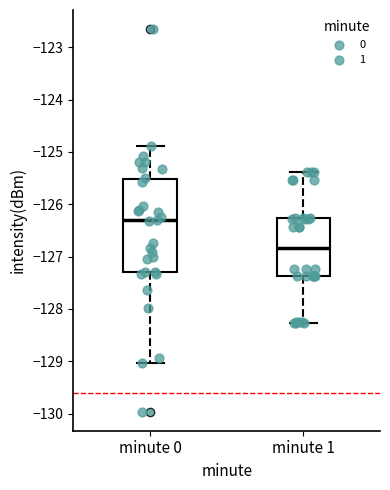

Comparing the boxes themselves (not the whiskers), which one is the tallest?

minute 0